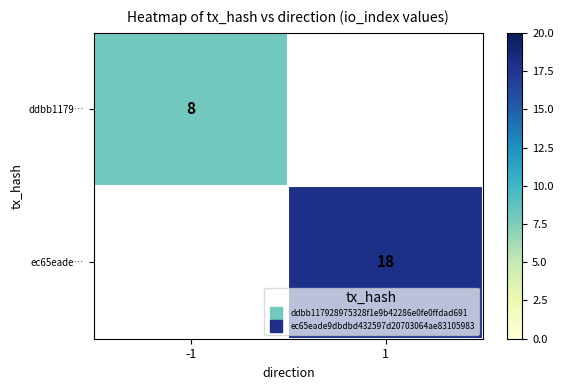

Which label corresponds to the smallest value in the chart?

-1